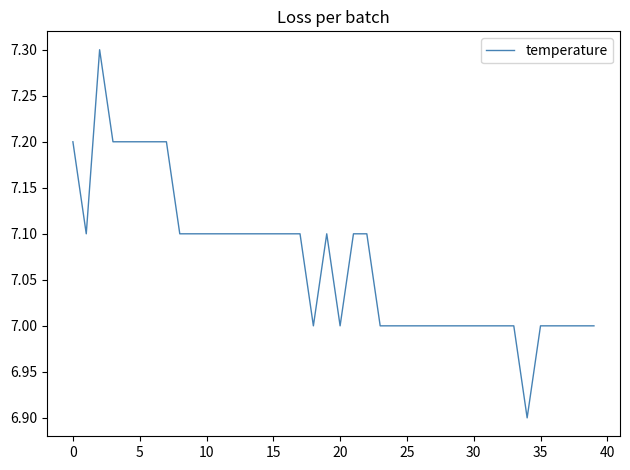

What is the minimum value shown in the chart?

6.9